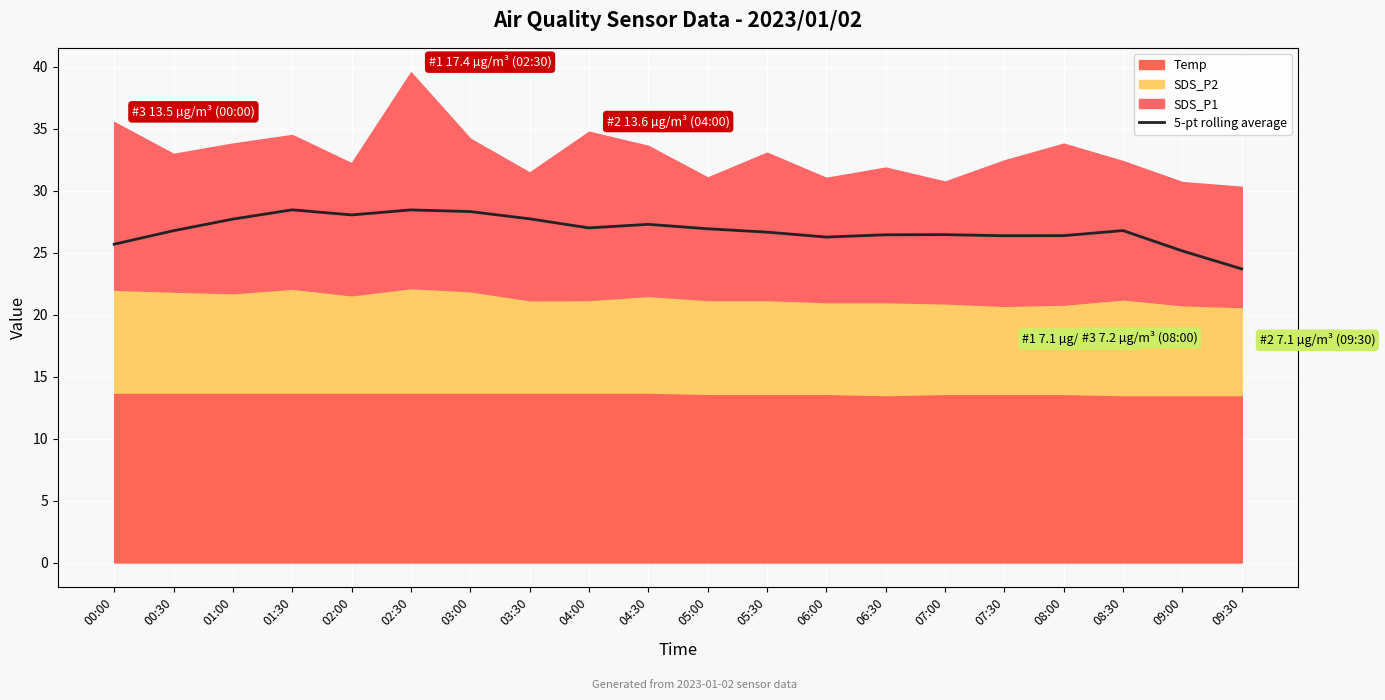

How many values exceed 26?

17